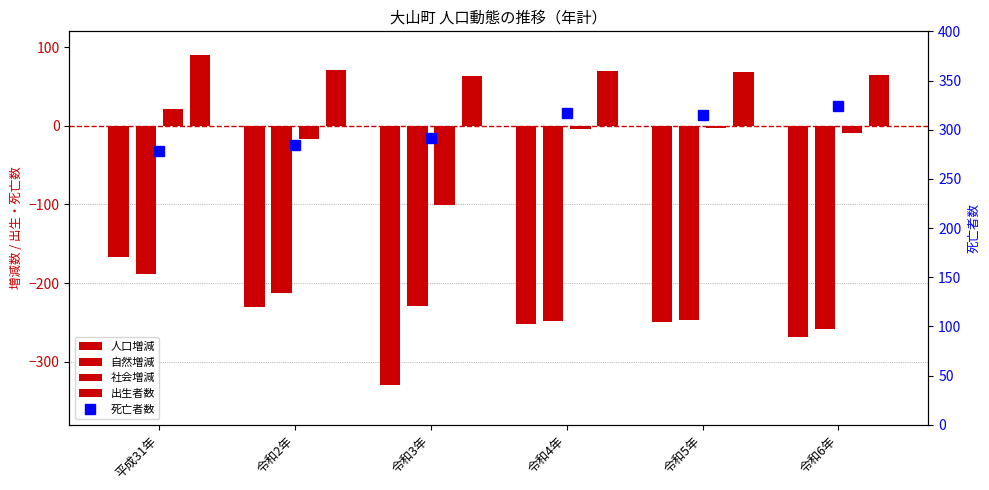

Reading left to right, what are all the values shown in this chart?

人口増減: -167	-230	-330	-252	-250	-268
自然増減: -188	-213	-229	-248	-247	-259
社会増減: 21	-17	-101	-4	-3	-9
出生者数: 90	71	63	69	68	65
死亡者数: 278	284	292	317	315	324